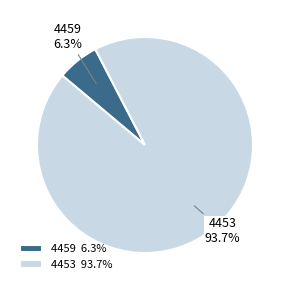

What is the largest slice in the pie chart?

4453